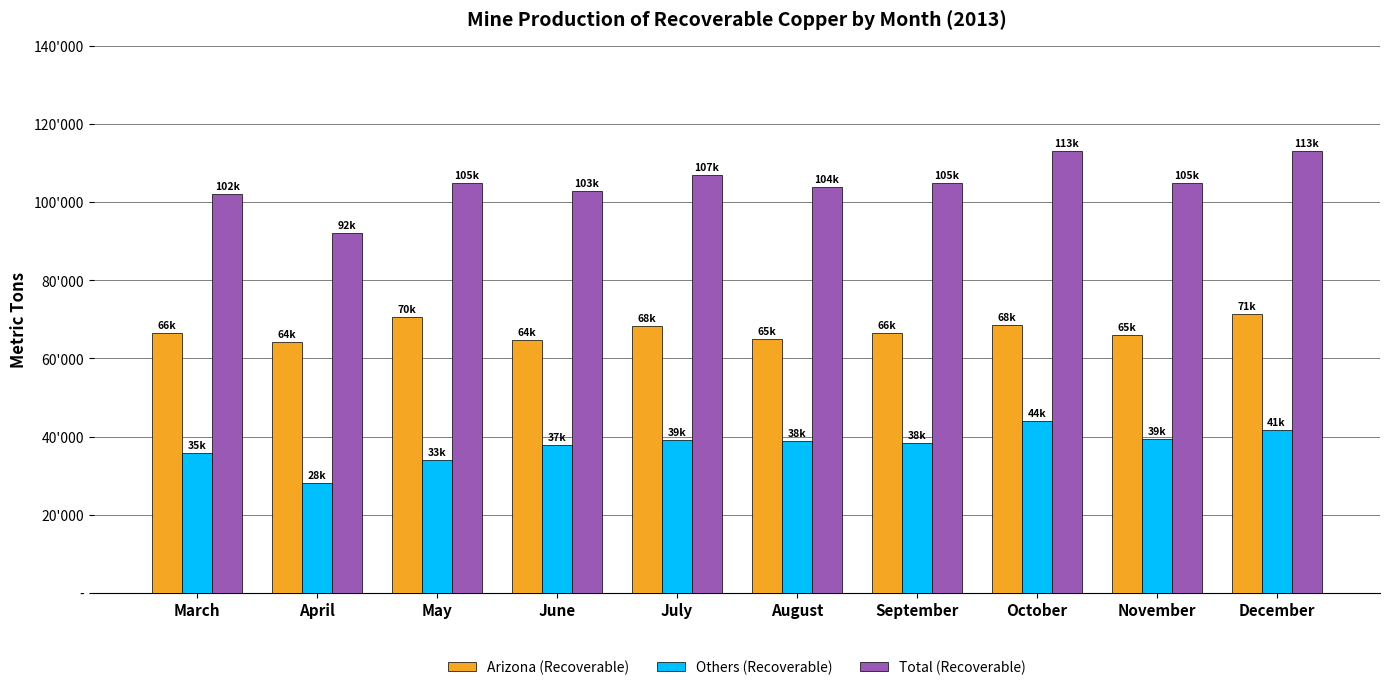

Are the bars grouped side by side (vs. stacked)?

Yes